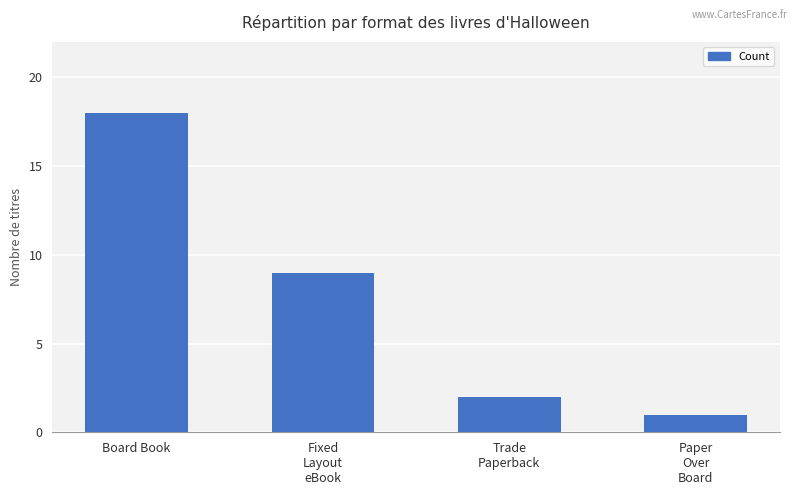

What is the change in value from Board Book to Paper
Over
Board?

-17